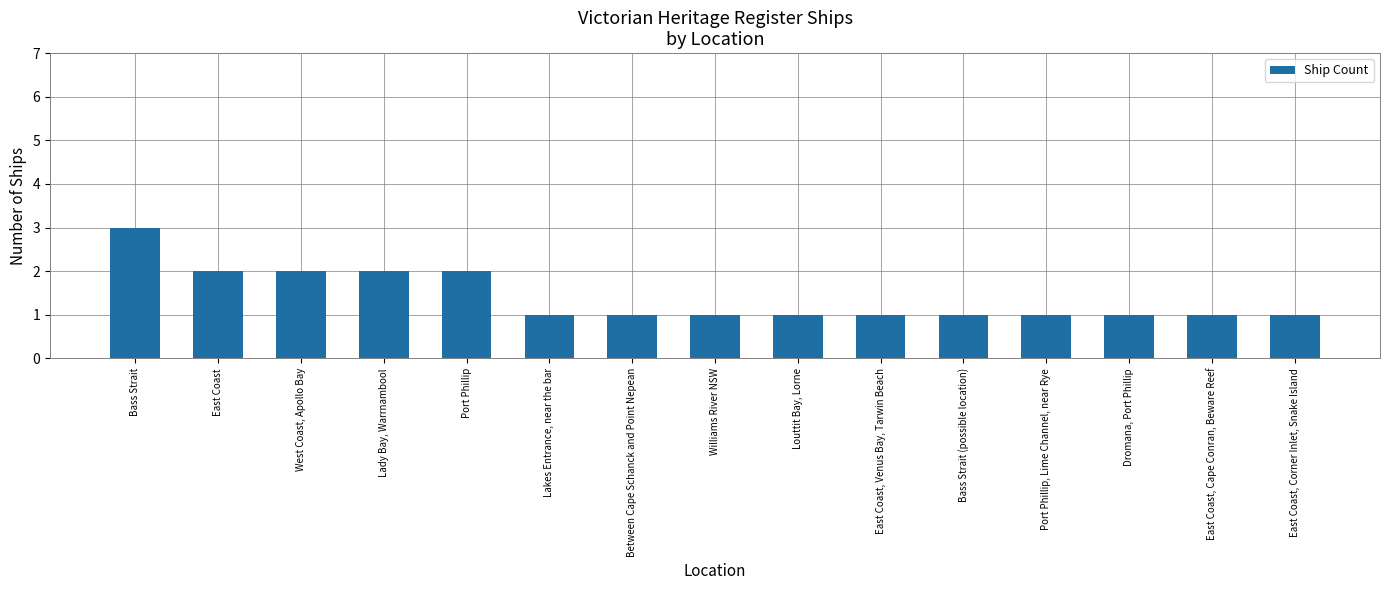

What is the difference between the values at Port Phillip and East Coast, Cape Conran, Beware Reef?

1